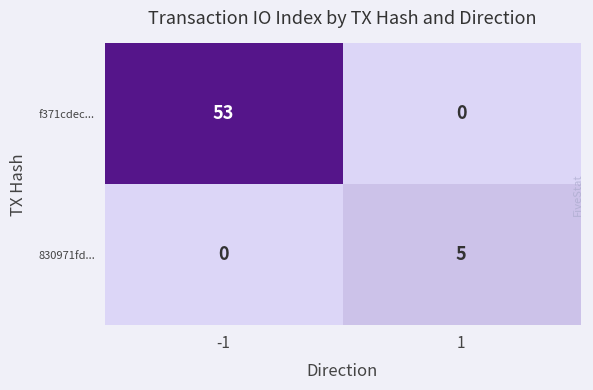

What is the sum of all 830971fd... values?

5